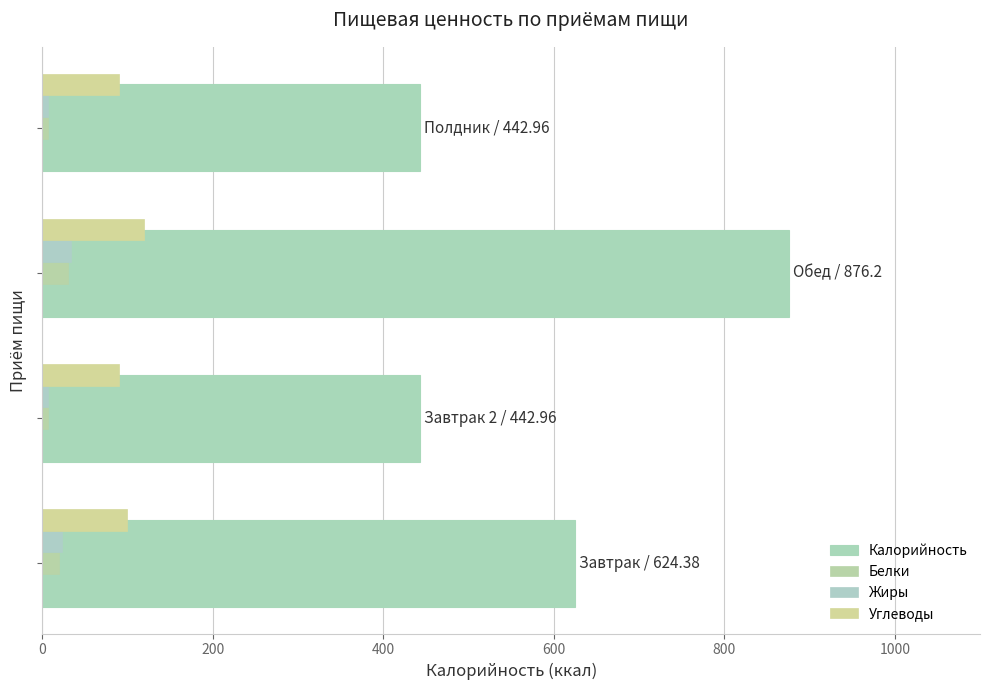

List the series in order of their peak value, lowest first.

Белки, Жиры, Углеводы, Калорийность